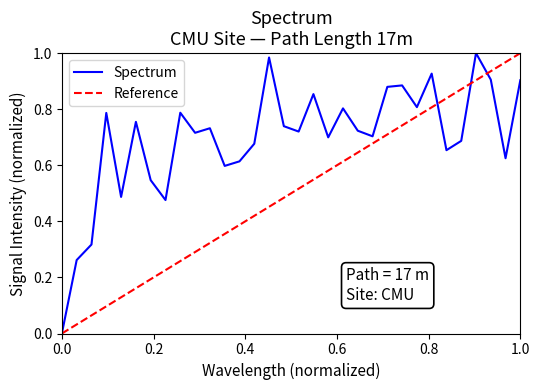

Does the chart have visible grid lines?

No